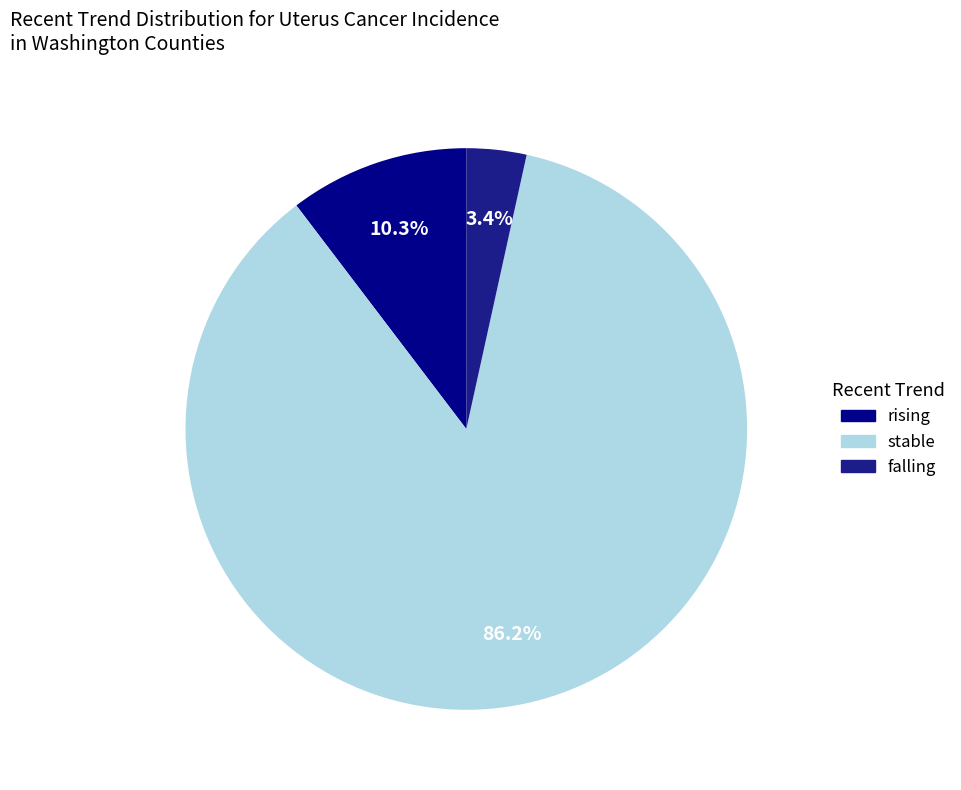

What is the change in value from rising to stable?

+22